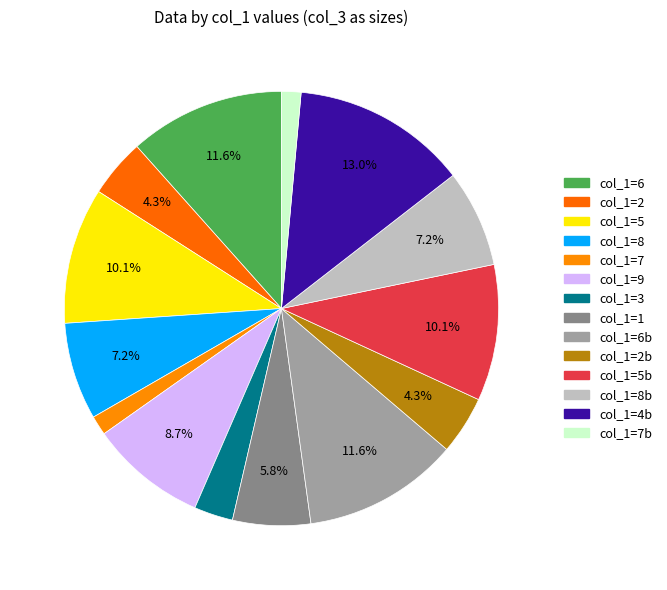

Count the number of slices in the pie.

14